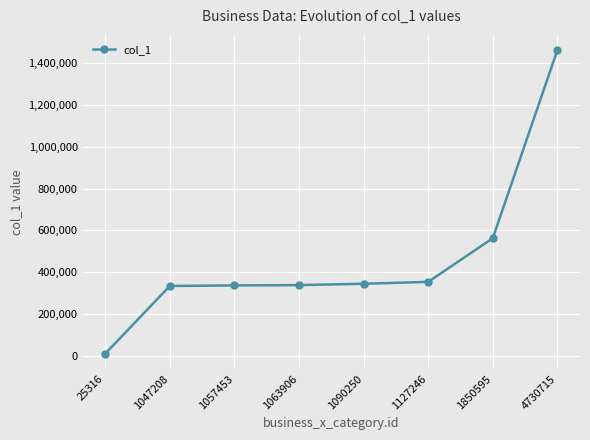

The chart shows a value of 864564 at 1850595. True or false?

False